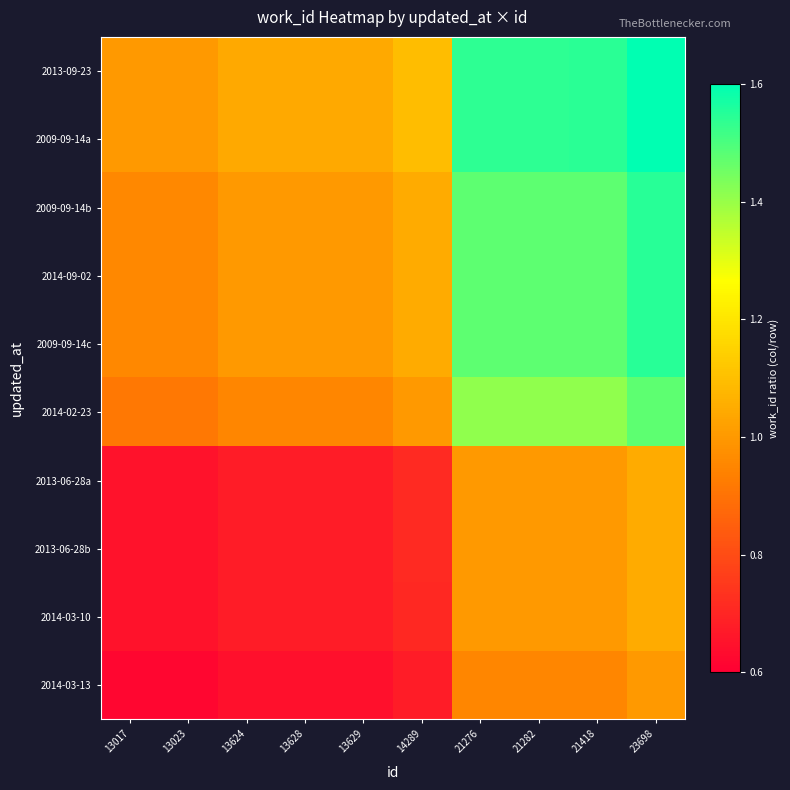

Which series has the largest range (max minus min)?

2009-09-14a